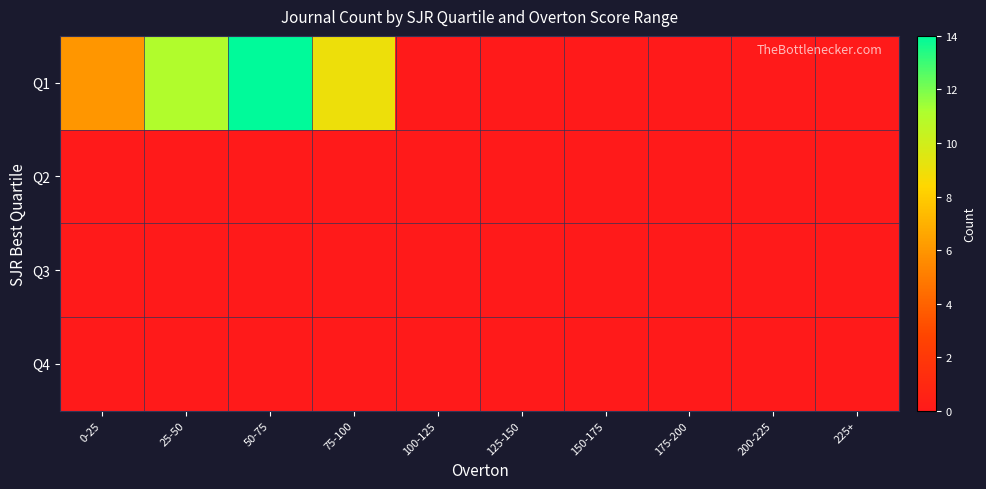

Reading right to left, list all the values displayed in this chart.

Q1: 225+=0	200-225=0	175-200=0	150-175=0	125-150=0	100-125=0	75-100=9	50-75=14	25-50=11	0-25=6
Q2: 225+=0	200-225=0	175-200=0	150-175=0	125-150=0	100-125=0	75-100=0	50-75=0	25-50=0	0-25=0
Q3: 225+=0	200-225=0	175-200=0	150-175=0	125-150=0	100-125=0	75-100=0	50-75=0	25-50=0	0-25=0
Q4: 225+=0	200-225=0	175-200=0	150-175=0	125-150=0	100-125=0	75-100=0	50-75=0	25-50=0	0-25=0